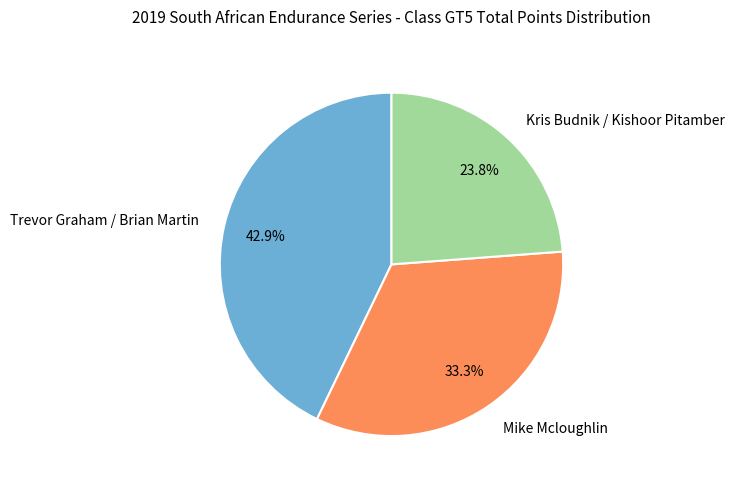

The Mike Mcloughlin slice represents 33% of the pie. True or false?

True